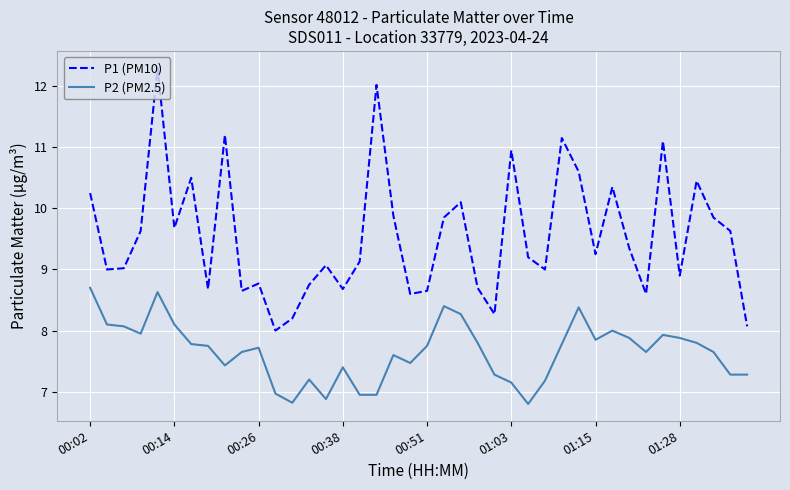

How many lines are shown in the chart?

2